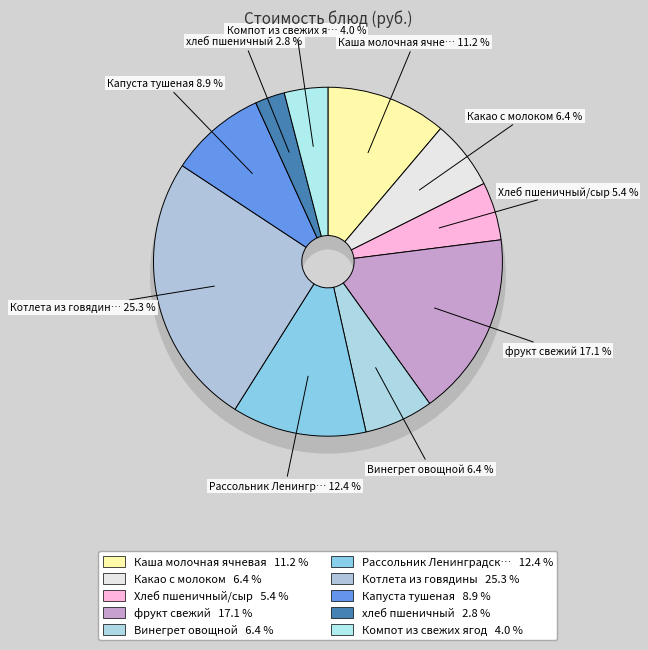

What is the change in value from Какао с молоком to Винегрет овощной?

-0.1